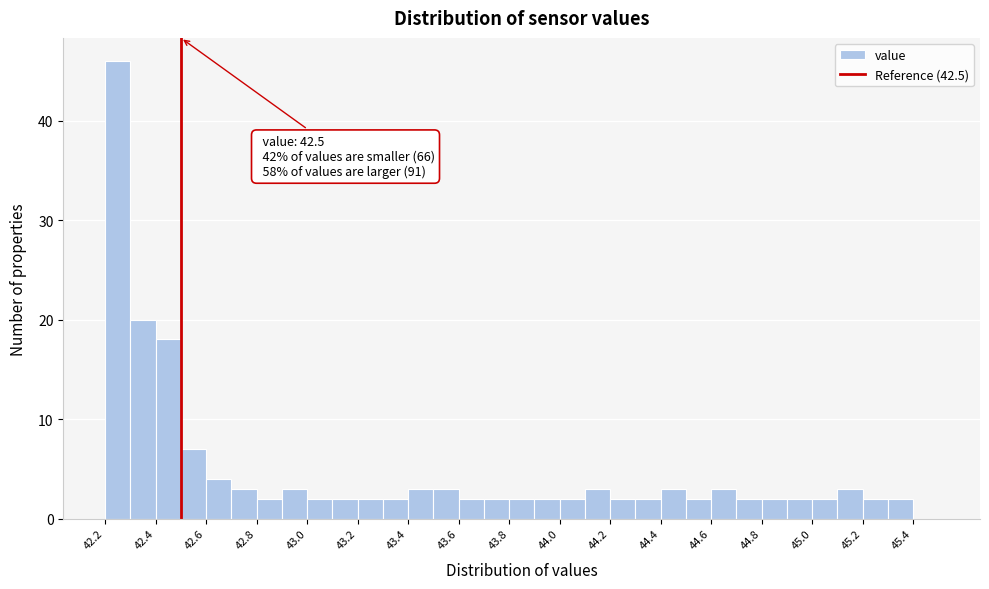

Which range on the x-axis has the tallest bar?

42.2 to 42.3